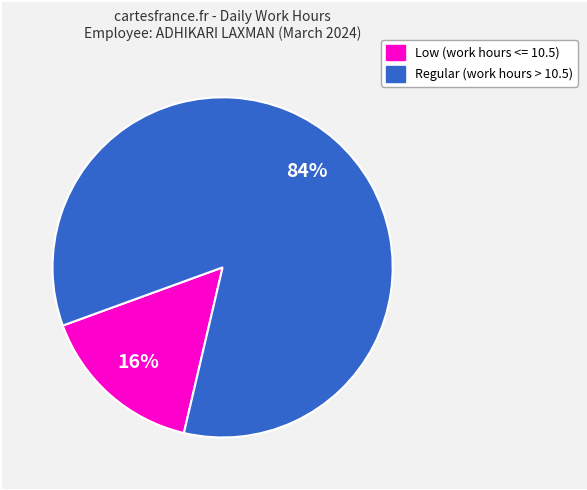

To the nearest percent, what is the difference between the largest and smallest slice percentages?

68%